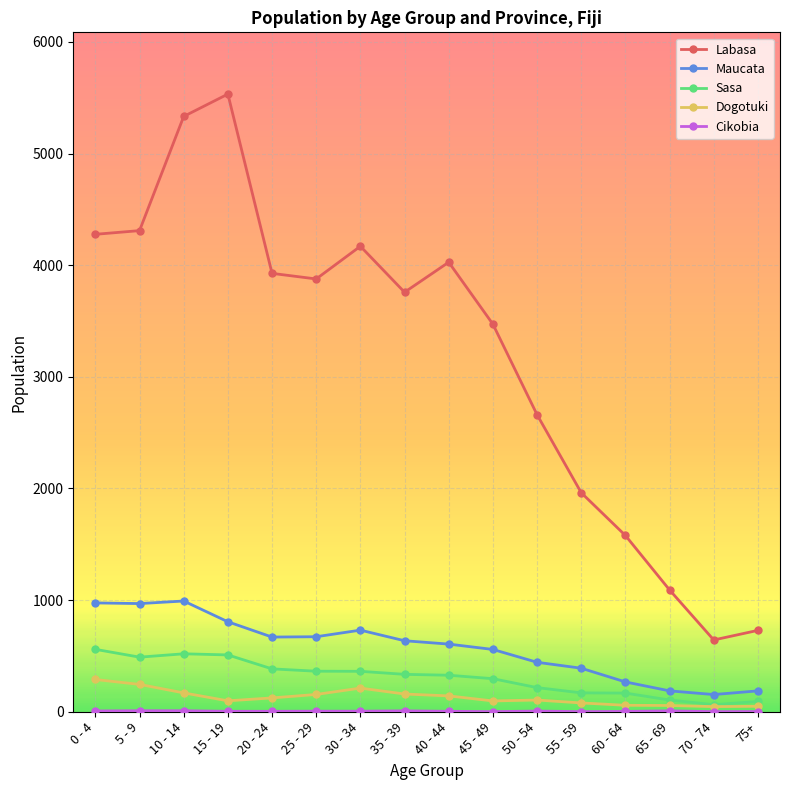

What is the label of the 11th point from the right?

25 - 29